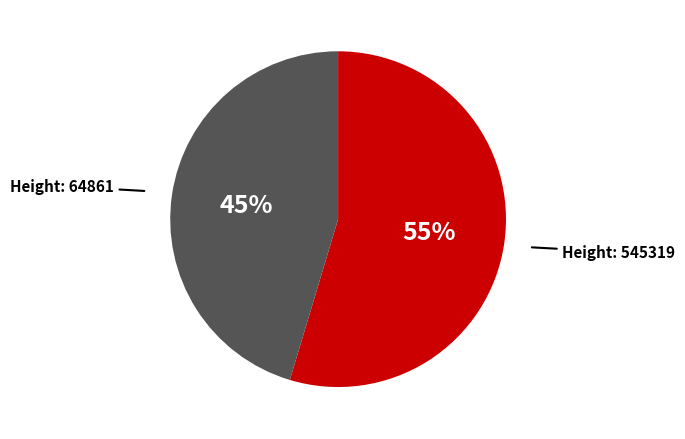

Is there a majority slice in this chart?

Yes